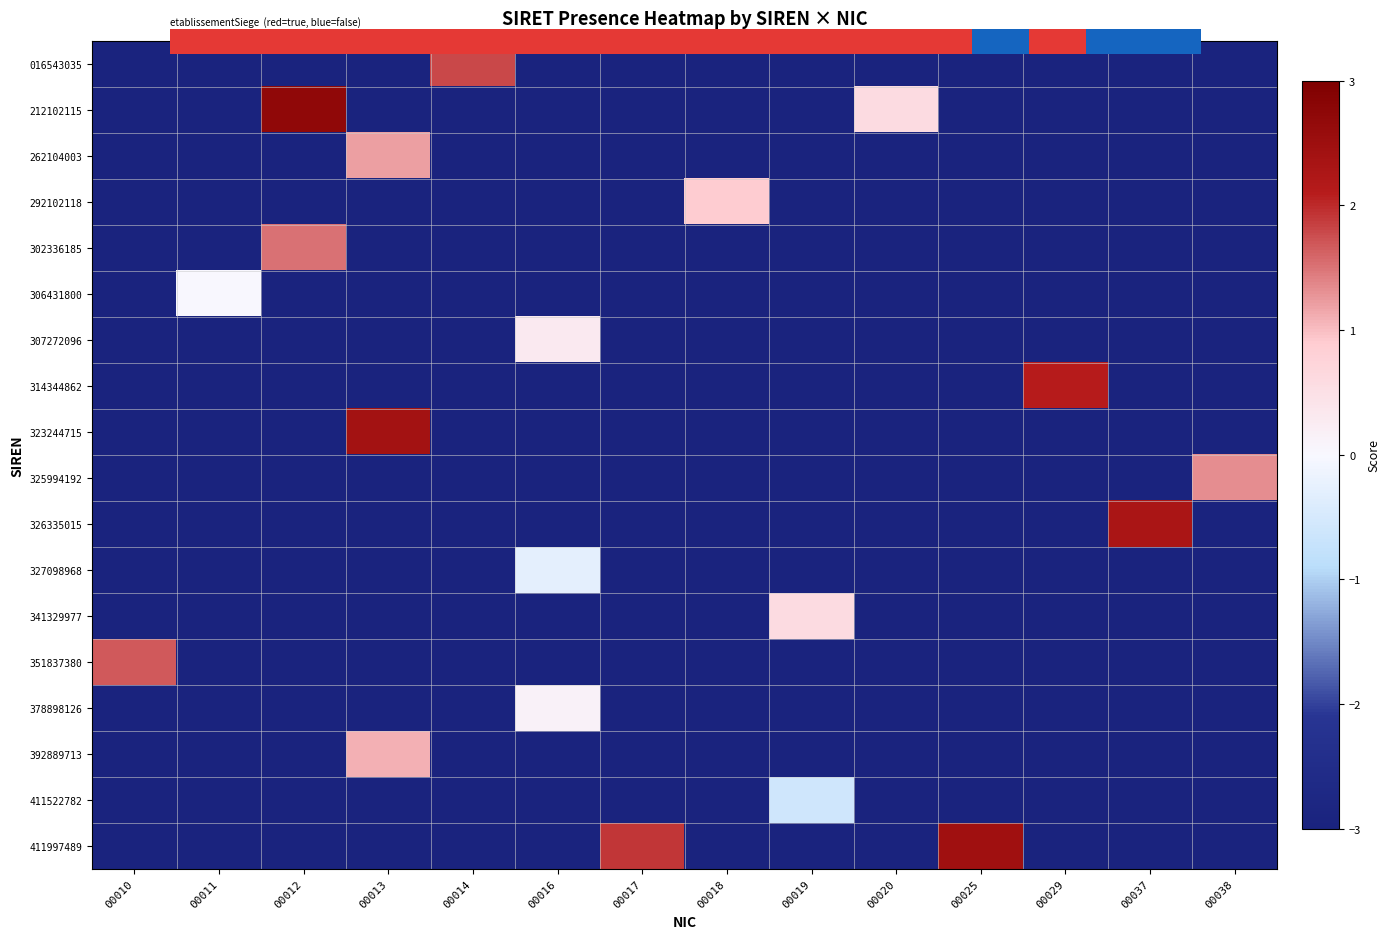

What is the total value across all series at 00016?

-44.9